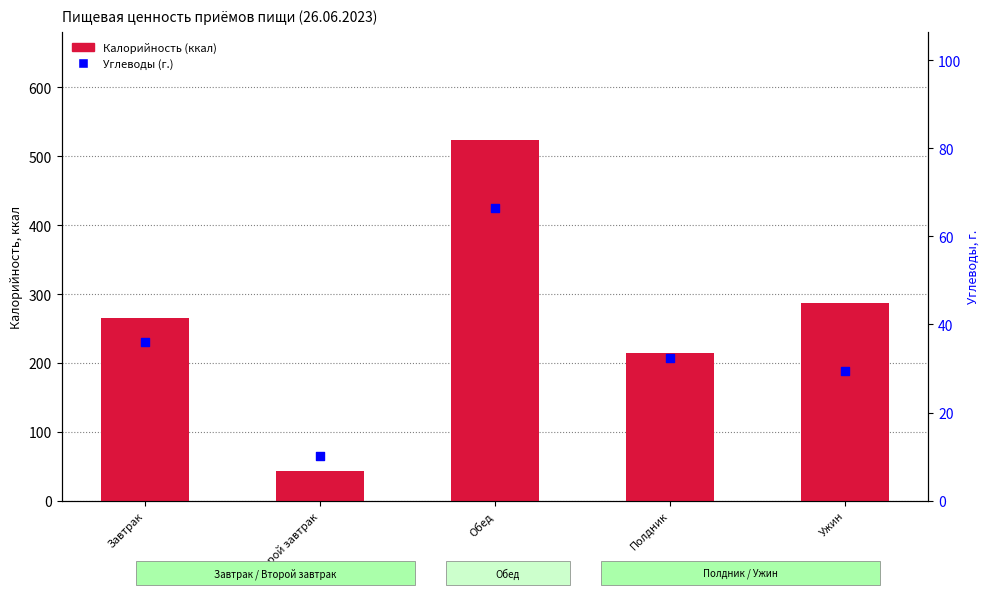

What are all the series names shown in the legend?

Калорийность (ккал), Углеводы (г.)